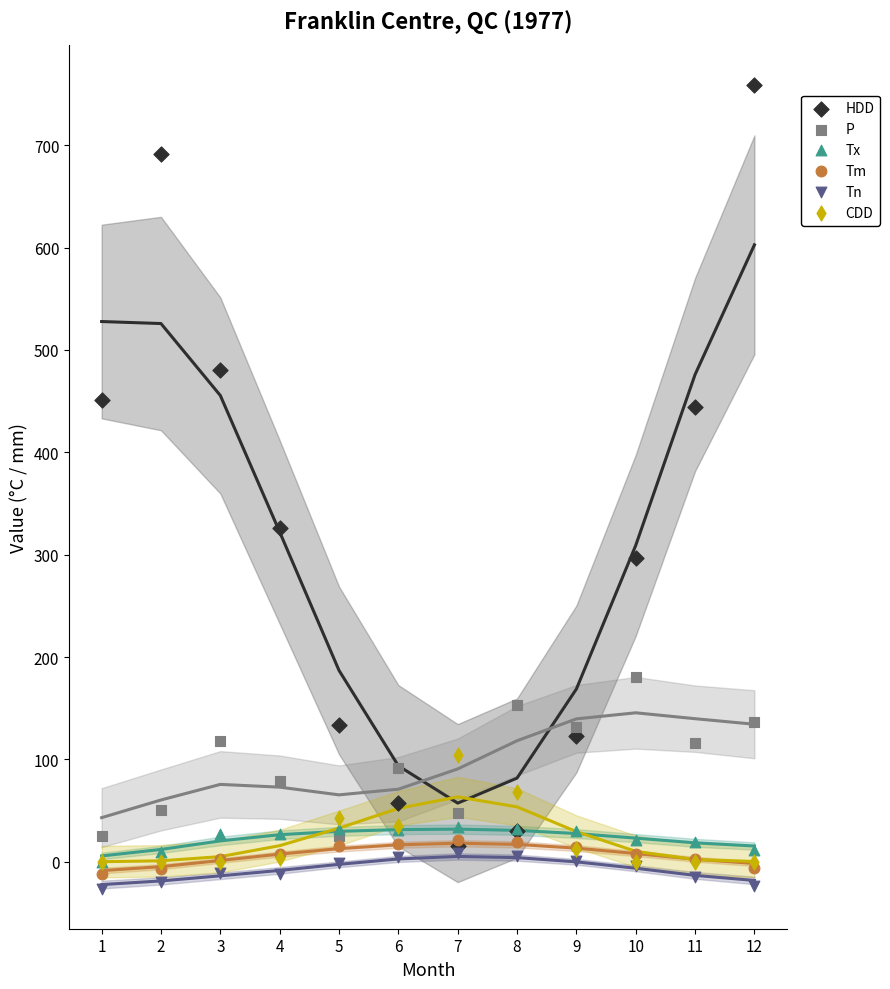

Which series has the largest Y range (max minus min)?

HDD